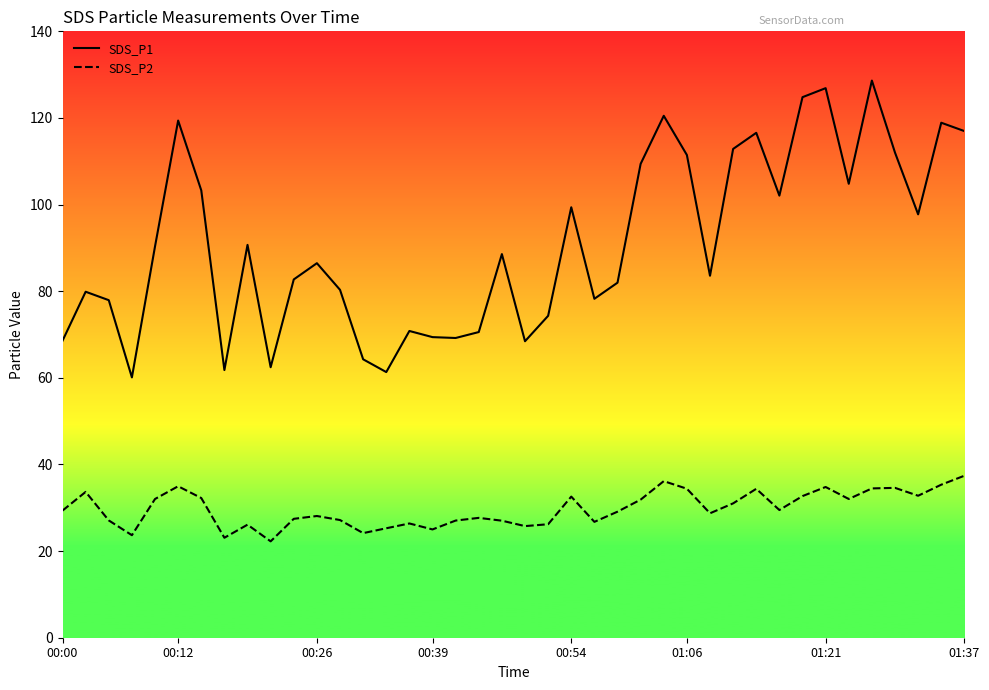

What is the average value of the SDS_P2 series?

29.8